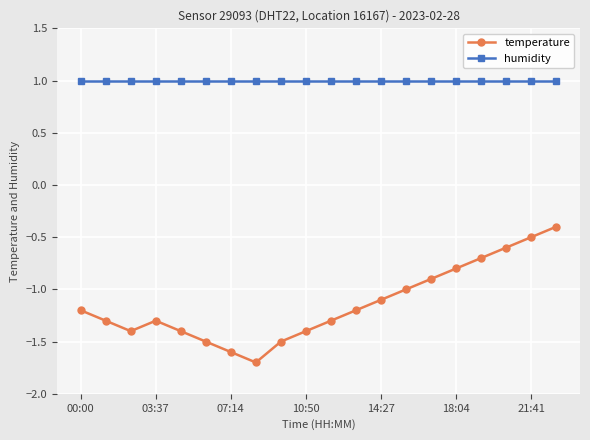

What is the lowest value of the temperature series?

-1.7